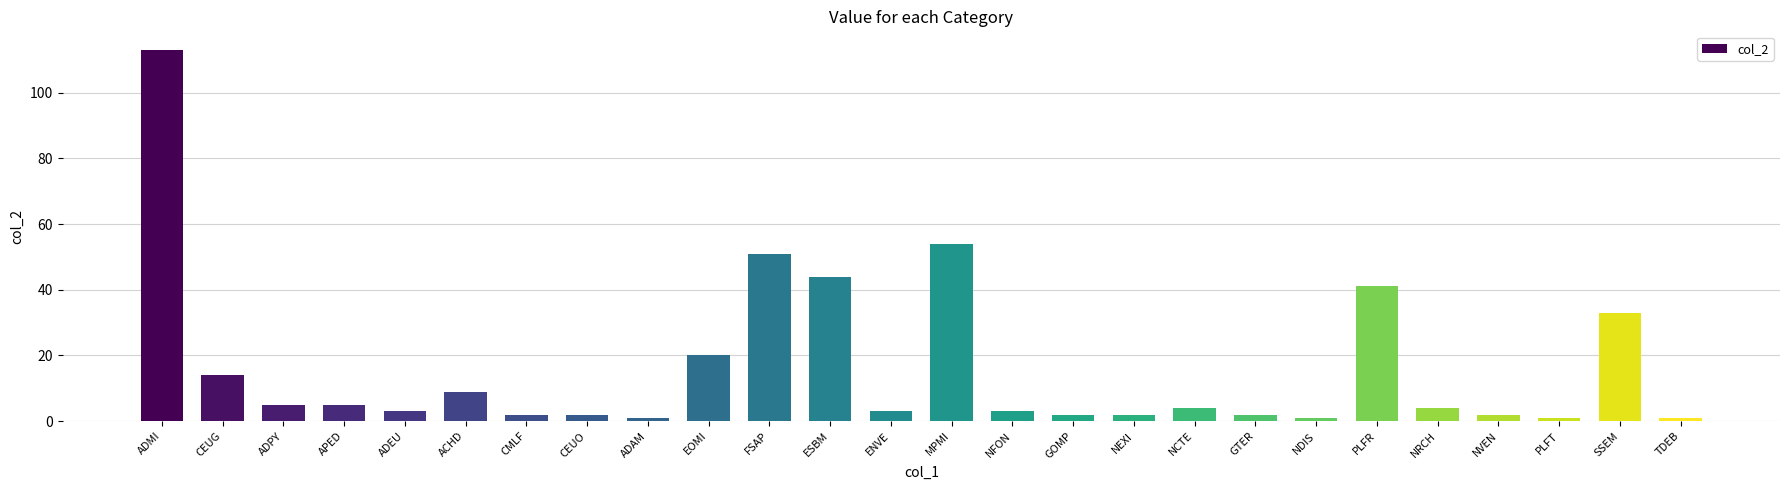

Does the chart contain any negative values?

No